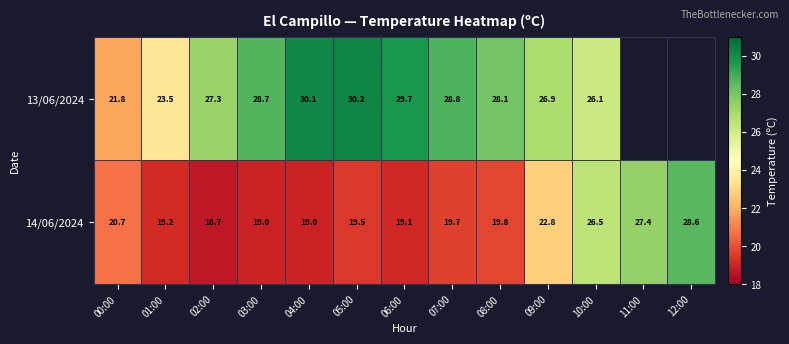

Is it true that 14/06/2024 equals 5.2 at 05:00?

False